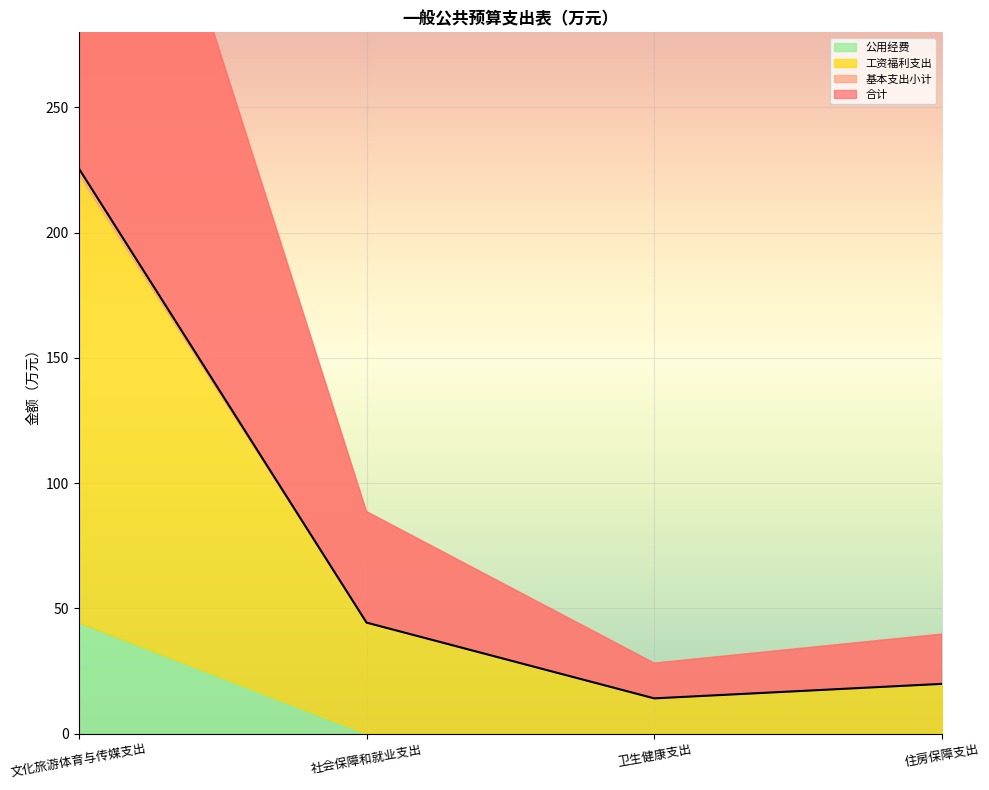

True or false: 基本支出小计 and 公用经费 intersect in this chart.

False